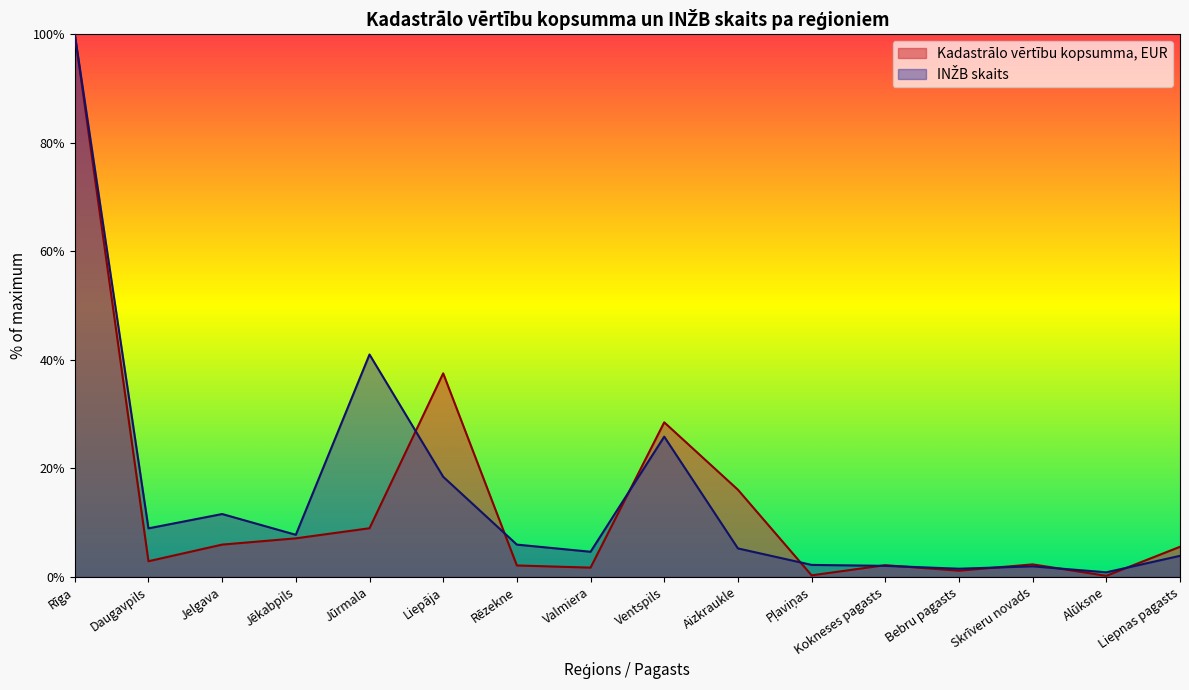

Between Jūrmala and Kokneses pagasts, which series saw the biggest shift?

INŽB skaits